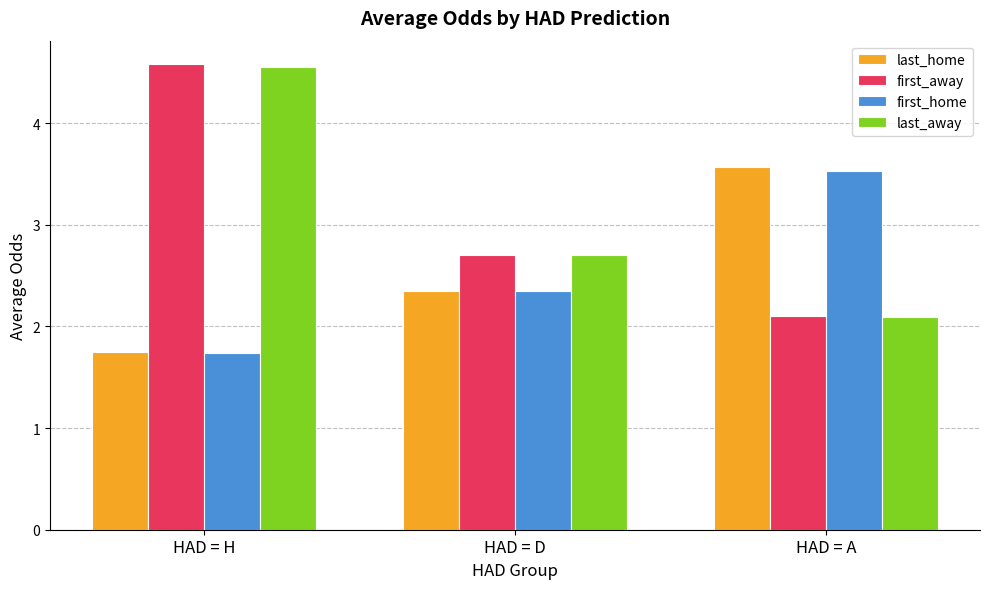

Where does the last_home series first go above 2?

HAD = D